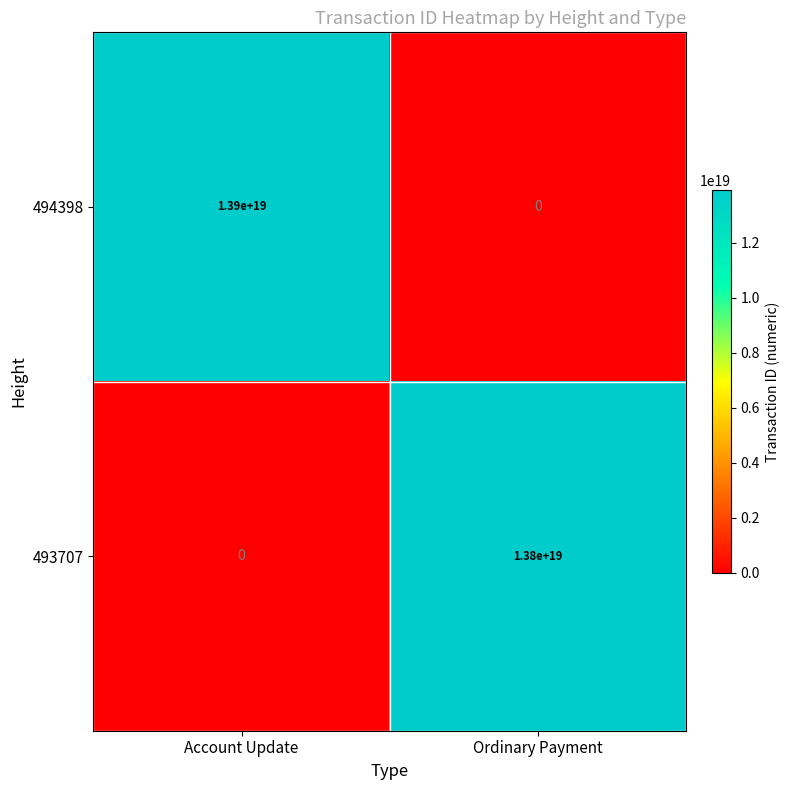

The 494398 series shows -5313982667571819520 at Ordinary Payment. True or false?

False